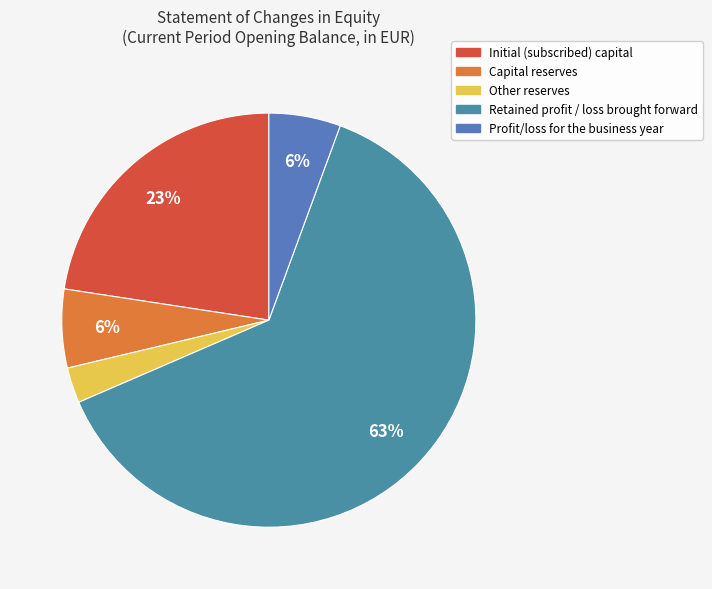

Which slice represents more than half of the pie?

Retained profit / loss brought forward